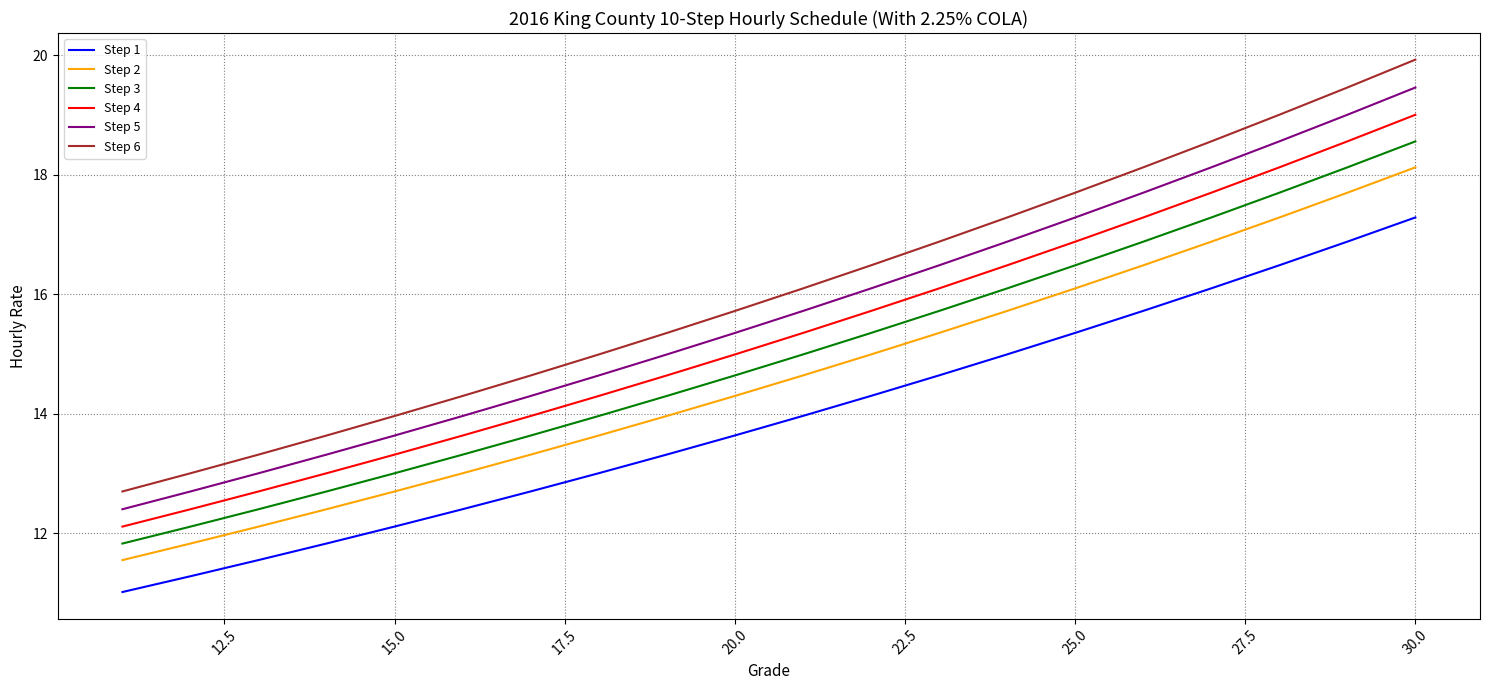

What is the maximum value shown in the chart?

19.9